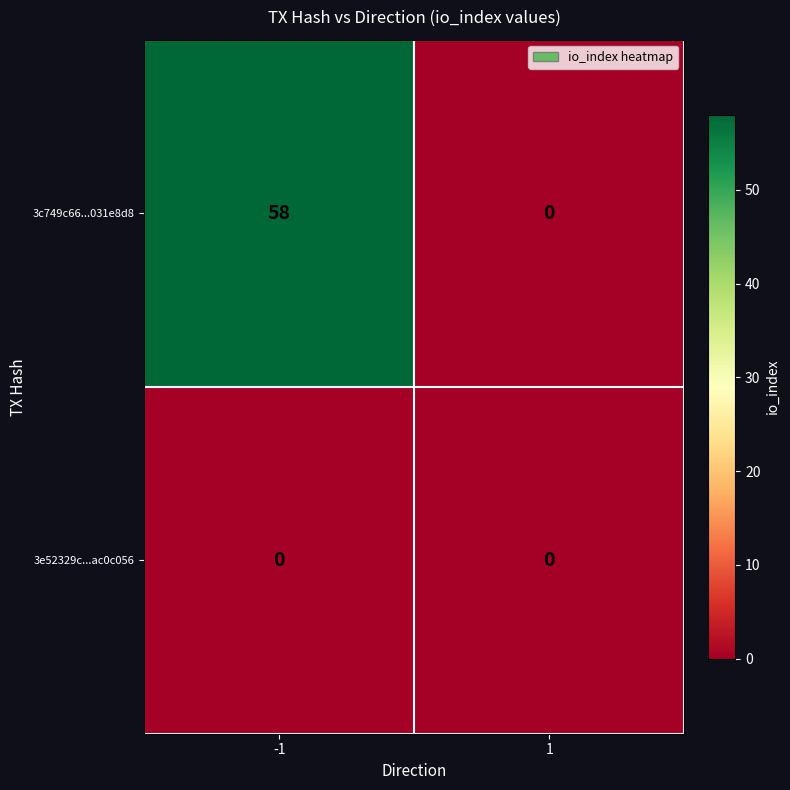

What is the maximum value shown in the chart?

58